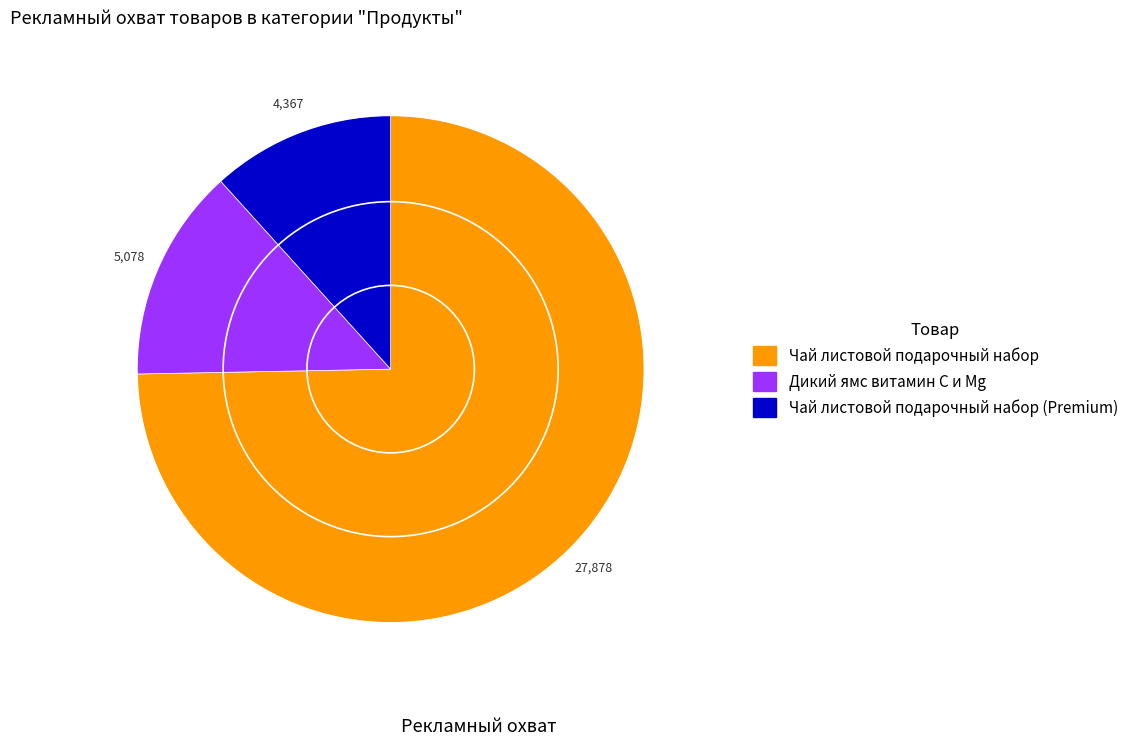

Is there any slice that represents more than half of the pie?

Yes